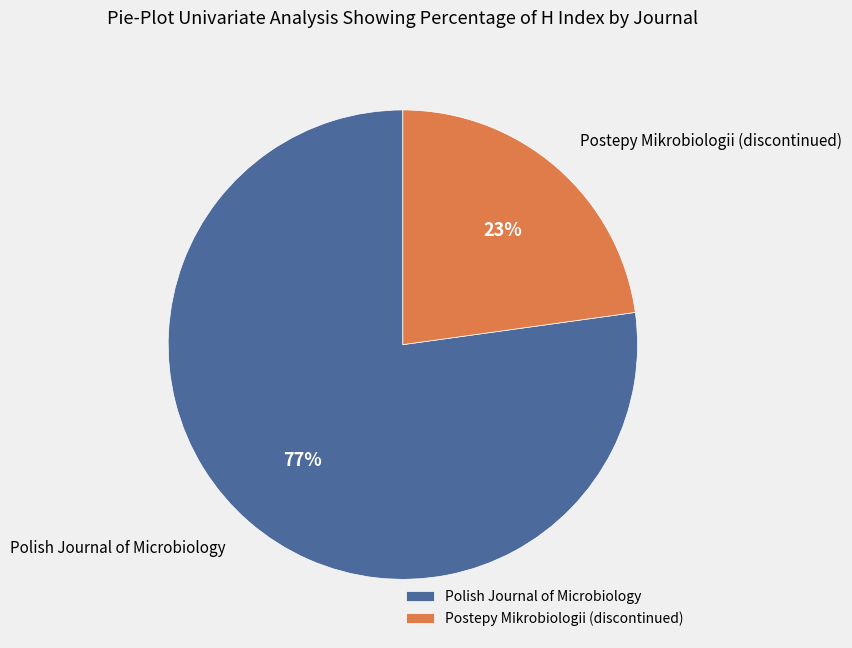

How many slices are in this pie chart?

2